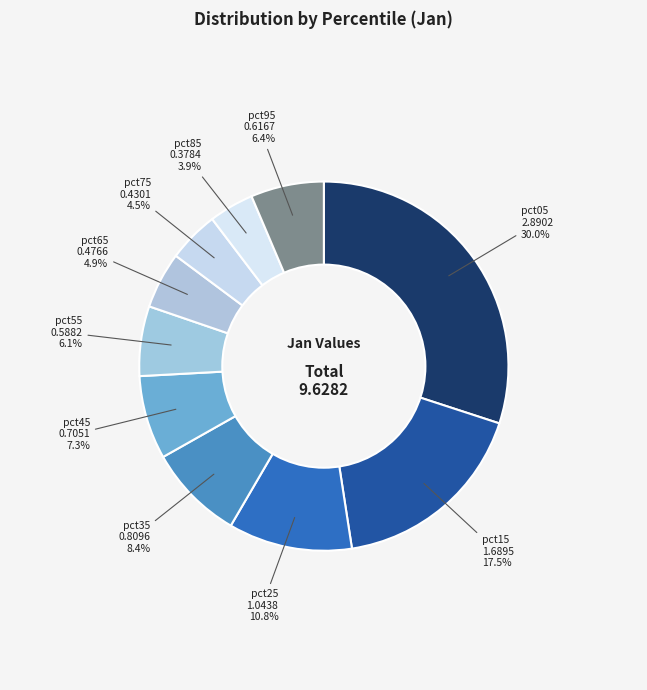

What percentage is NOT represented by pct85?

96.1%